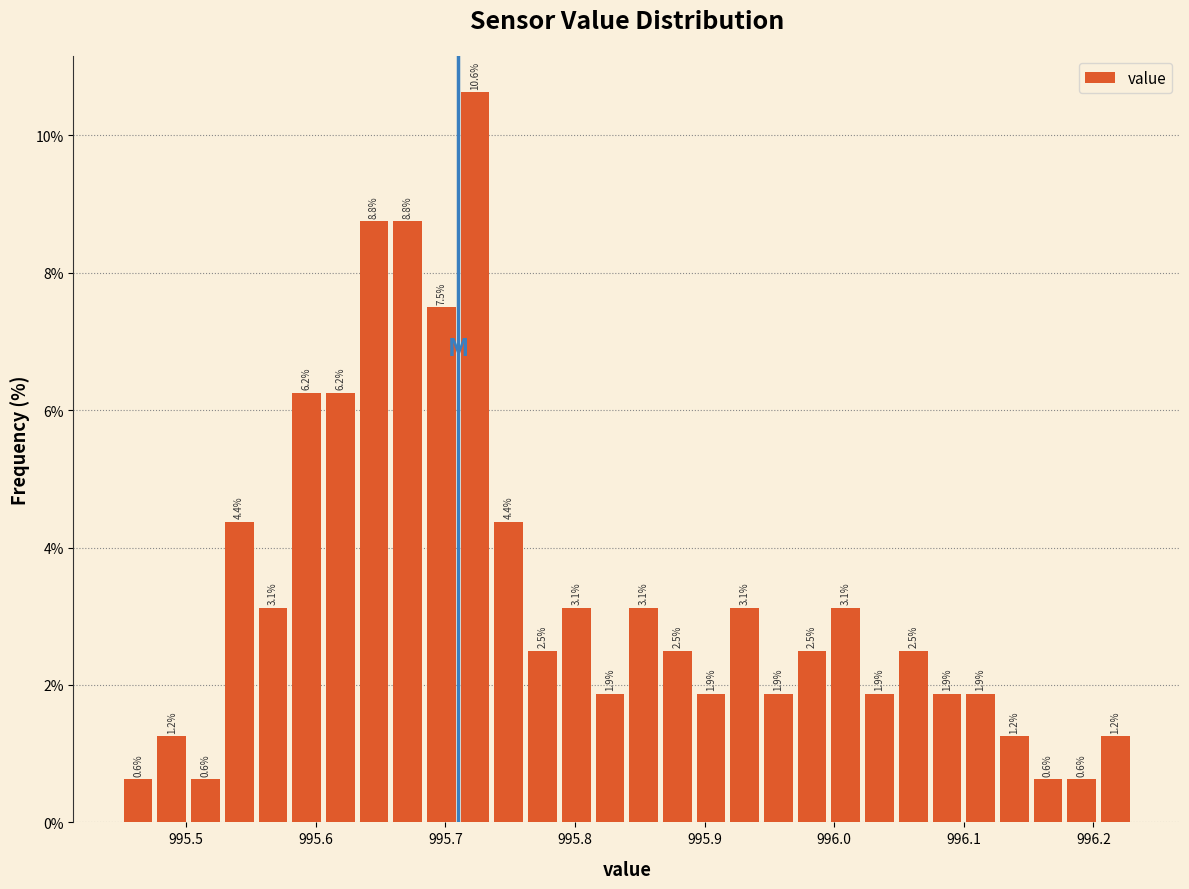

Around what value on the x-axis is the tallest bar? Give the approximate position of its centre, as read against the axis.

995.72